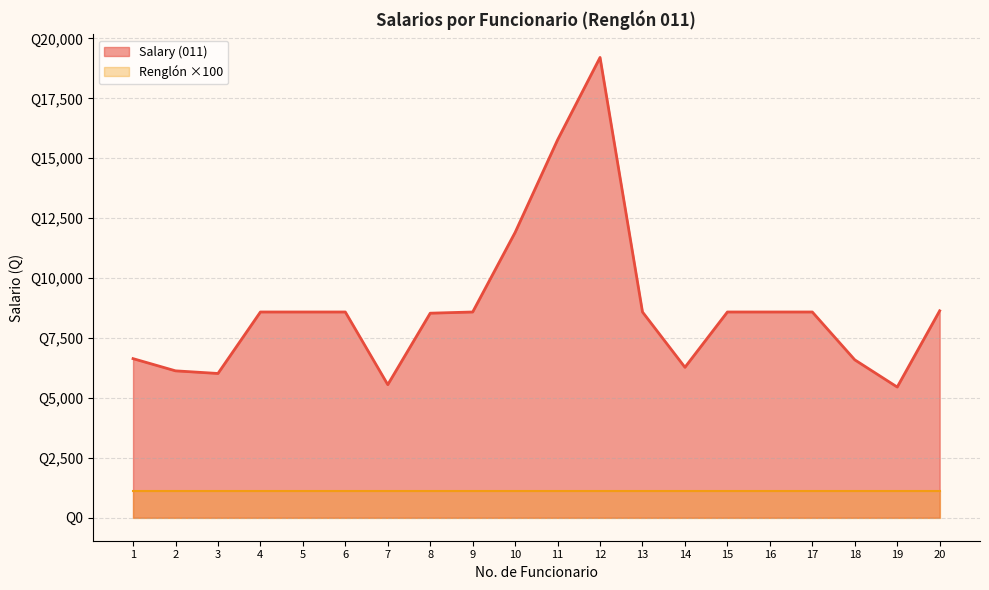

List the labels in order of value, smallest first.

19, 7, 3, 2, 14, 18, 1, 8, 4, 5, 6, 9, 13, 15, 16, 17, 20, 10, 11, 12